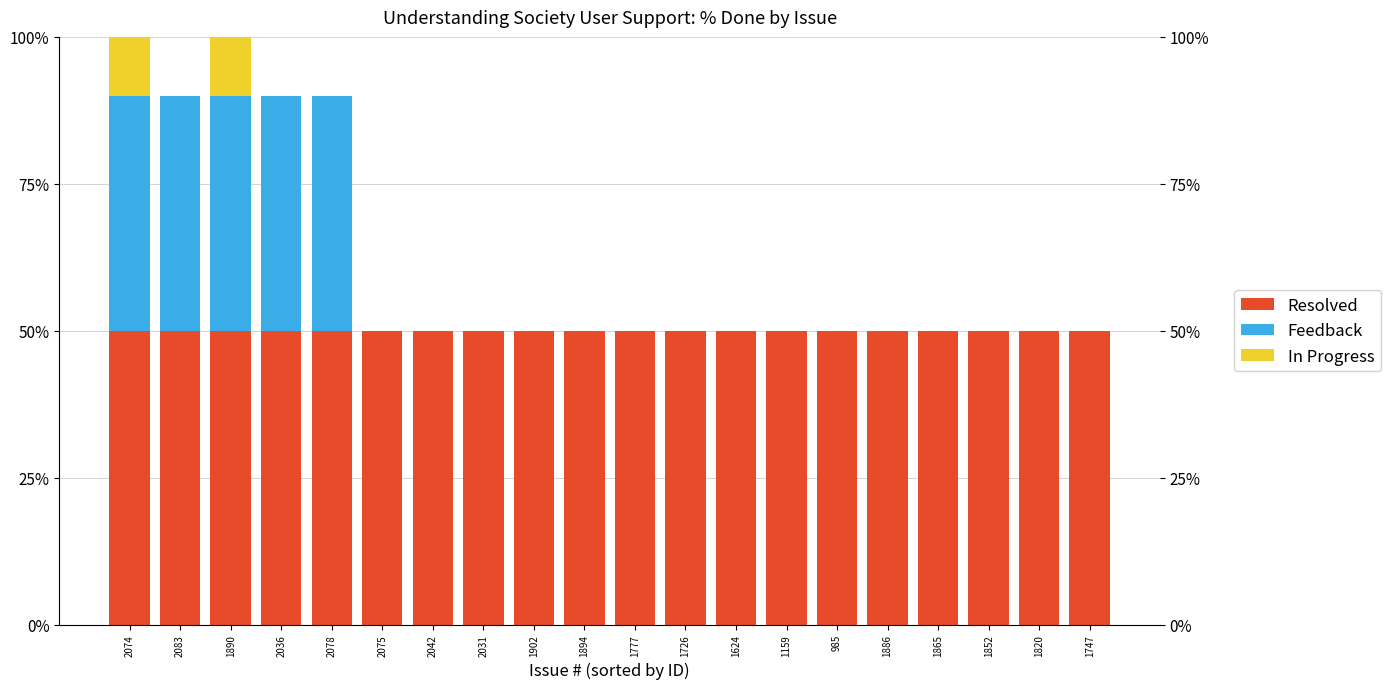

Rank the categories by Resolved value from highest to lowest.

2074, 2083, 1890, 2036, 2078, 2075, 2042, 2031, 1902, 1894, 1777, 1726, 1624, 1159, 985, 1886, 1865, 1852, 1820, 1747